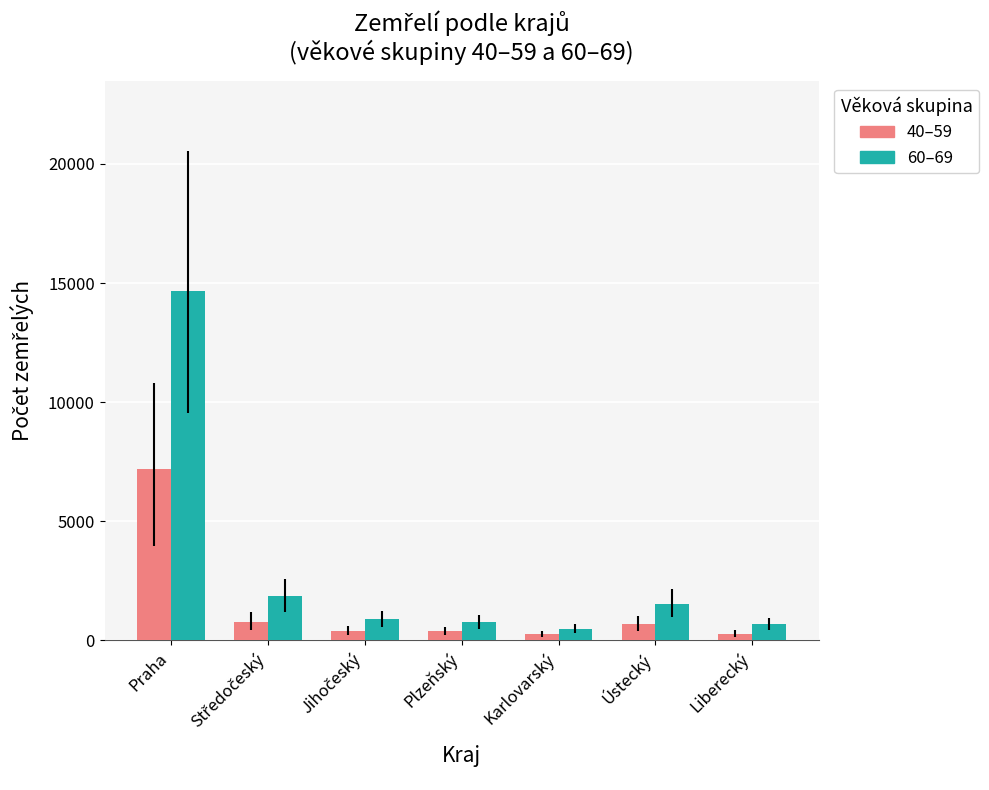

Which series has the widest spread of values?

60–69